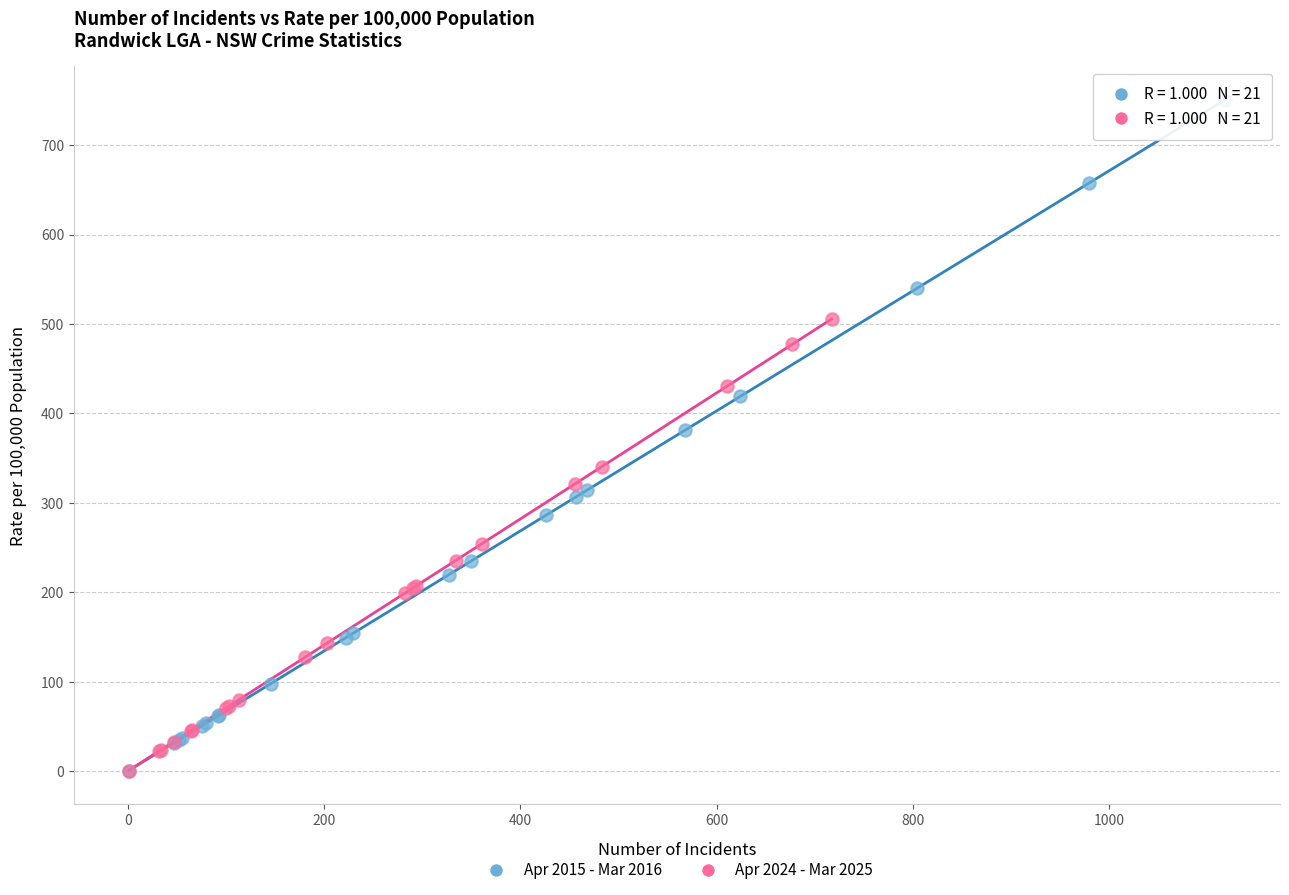

Which series has the largest Y range (max minus min)?

Apr 2015 - Mar 2016